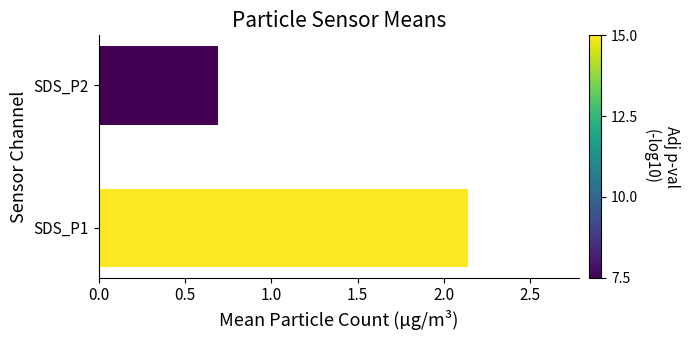

Reading left to right, transcribe all the data shown in this chart.

2.1	0.7